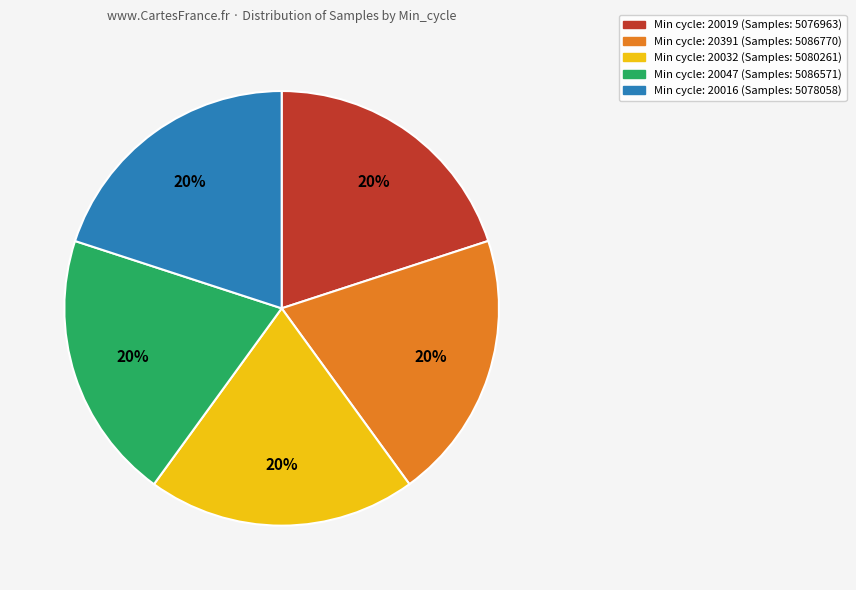

Is there a majority slice in this chart?

No